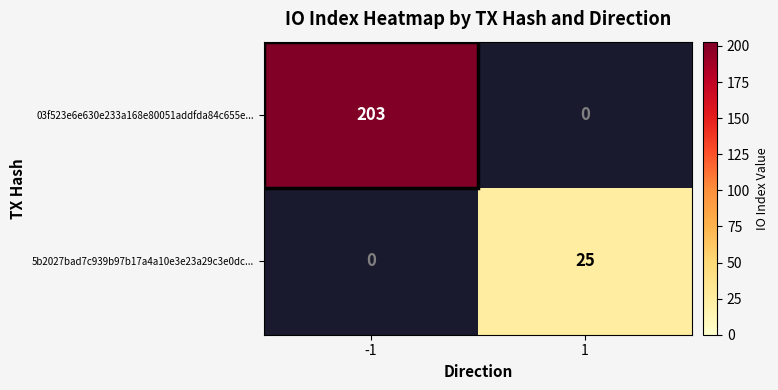

The 5b2027bad7c939b97b17a4a10e3e23a29c3e0dc... series shows 41 at 1. True or false?

False